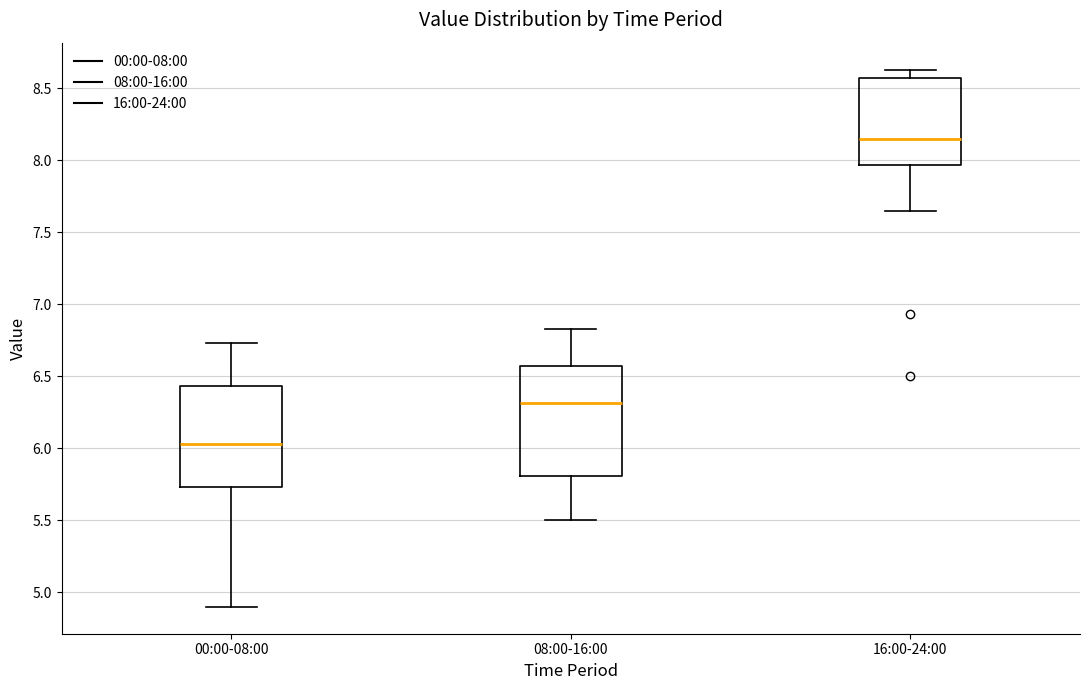

Reading left to right, read every box against the y-axis: the position of its median line, the range the box covers, and the ends of its whiskers. The values are not printed on the chart, so give them approximately, as read against the axis.

00:00-08:00: median 6.05, box 5.75 to 6.45, whiskers 4.90 to 6.75
08:00-16:00: median 6.30, box 5.80 to 6.60, whiskers 5.50 to 6.85
16:00-24:00: median 8.15, box 7.95 to 8.55, whiskers 7.65 to 8.65